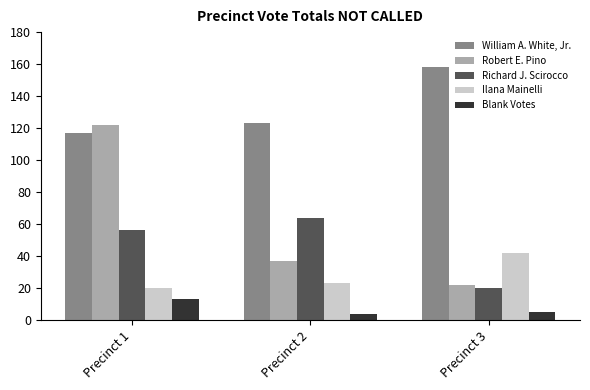

What is the difference between the Blank Votes values at Precinct 1 and Precinct 2?

9